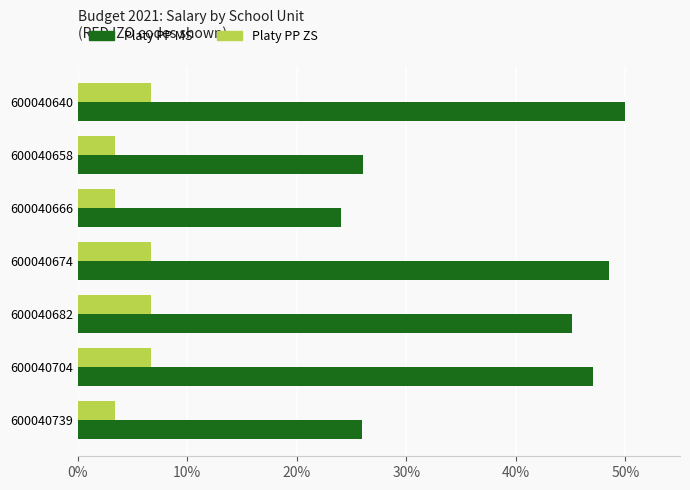

How many data points in Platy PP ZS are less than 6?

3